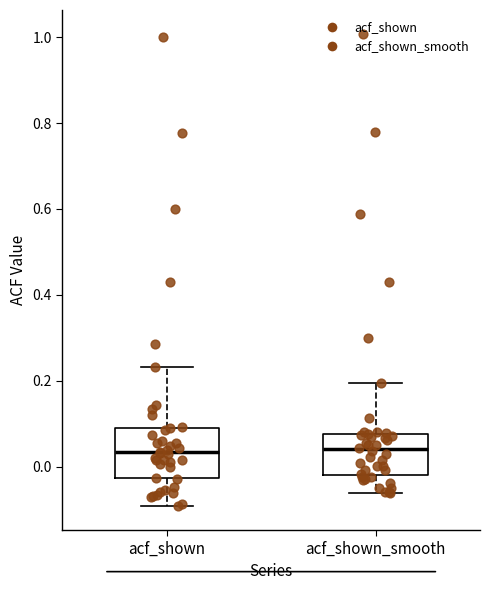

Reading left to right, transcribe this box plot: for each box, give where its median line is, the range the box spans, and where its two whiskers end, as read against the y-axis. The values are not printed on the chart, so give them approximately, as read against the axis.

acf_shown: median 0.04, box -0.02 to 0.10, whiskers -0.10 to 0.24
acf_shown_smooth: median 0.04, box -0.02 to 0.08, whiskers -0.06 to 0.20